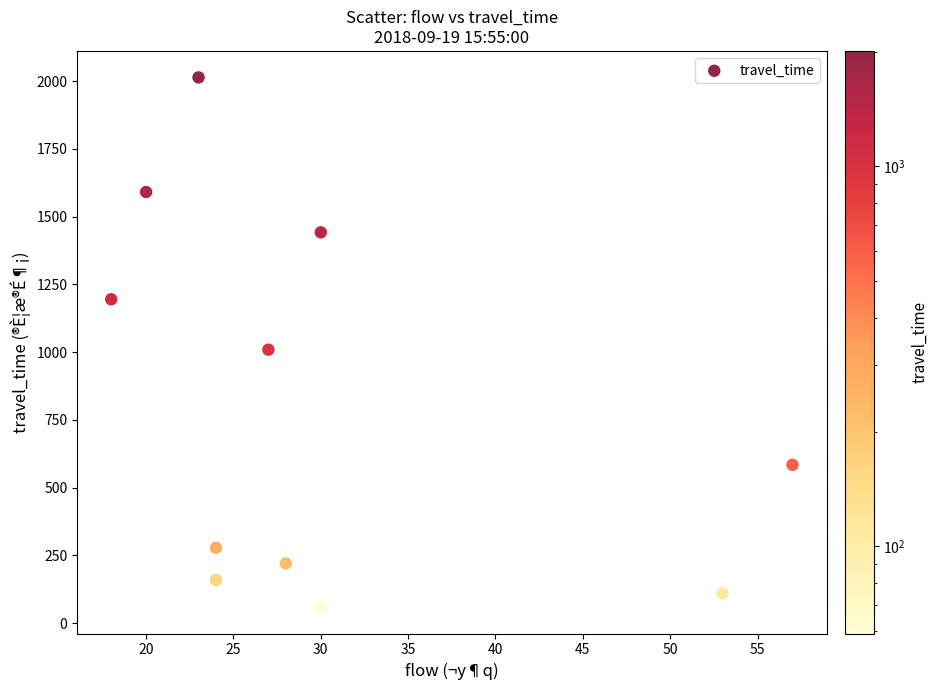

What is the average X value?

30